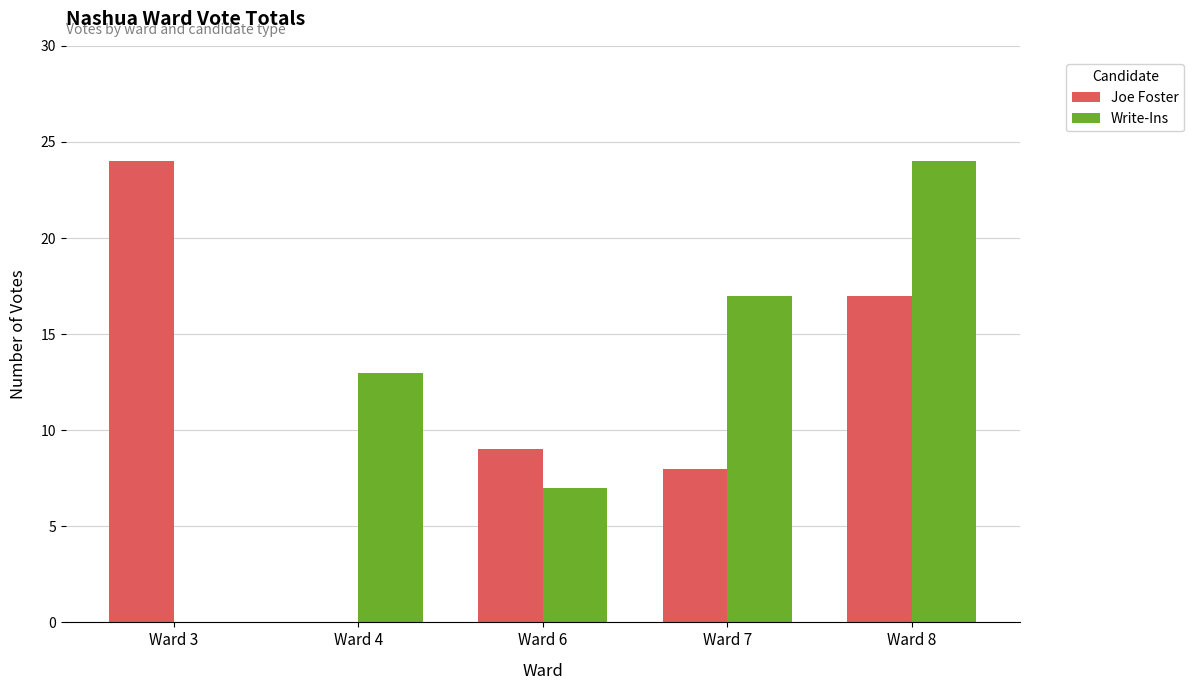

At which category is the sum across all series the highest?

Ward 8